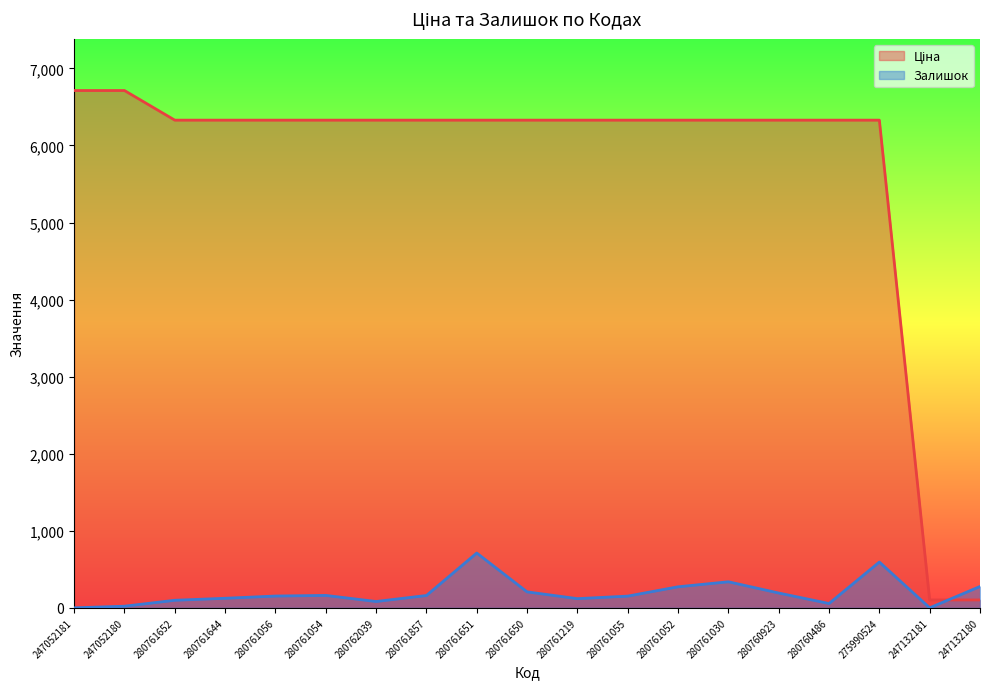

What is the label of the 7th point from the right?

280761052